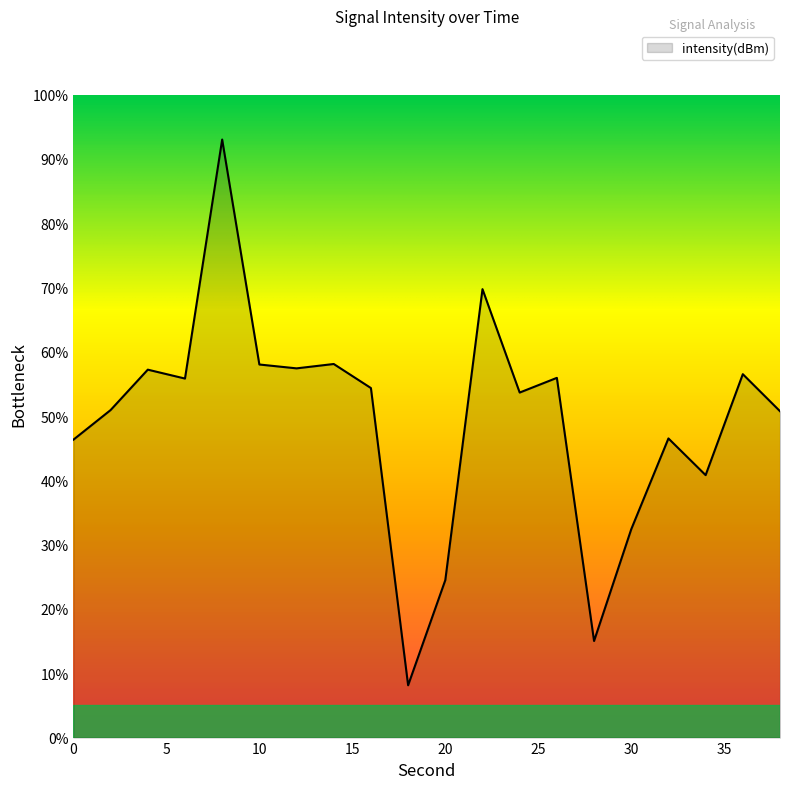

What is the minimum value shown in the chart?

8.1